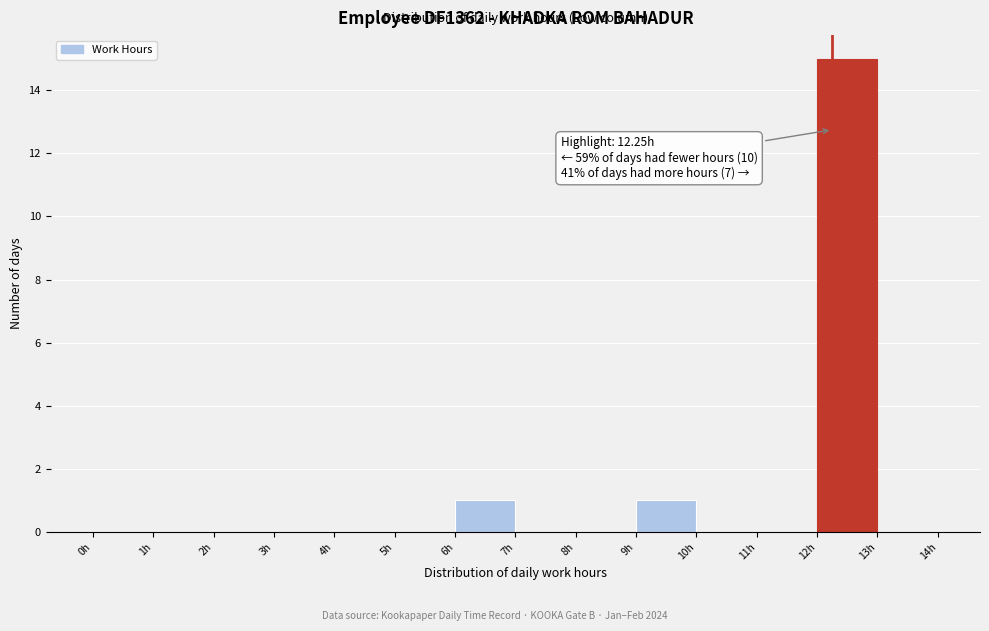

Which range on the x-axis has the tallest bar?

12 to 13